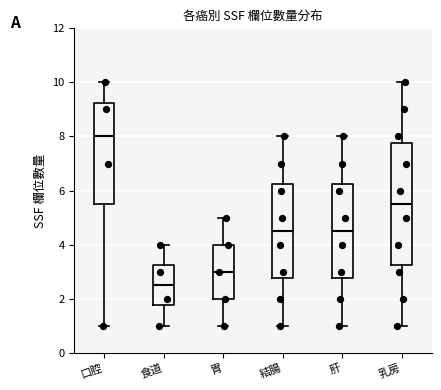

Where does the median line of the box for 口腔 sit on the y-axis? The values are not printed on the chart, so give them approximately, as read against the axis.

8.0